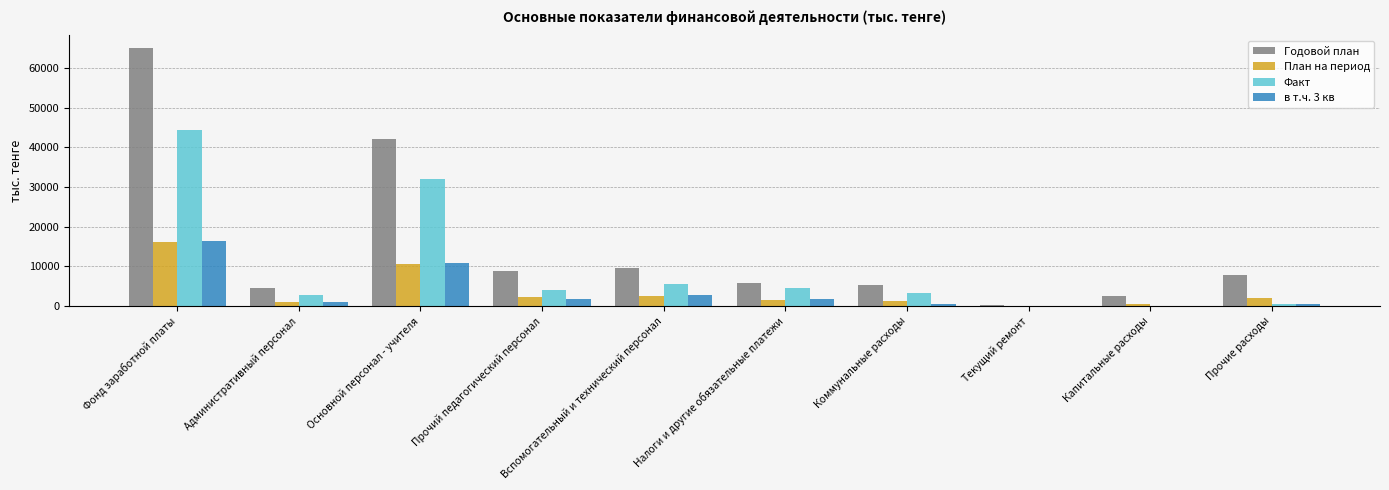

What is the highest value of the Годовой план series?

64992.0